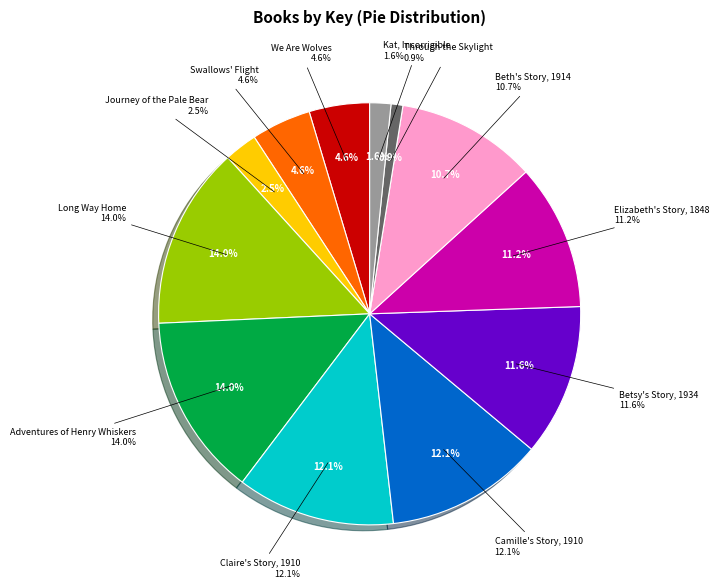

The Journey of the Pale Bear slice represents 3% of the pie. True or false?

True